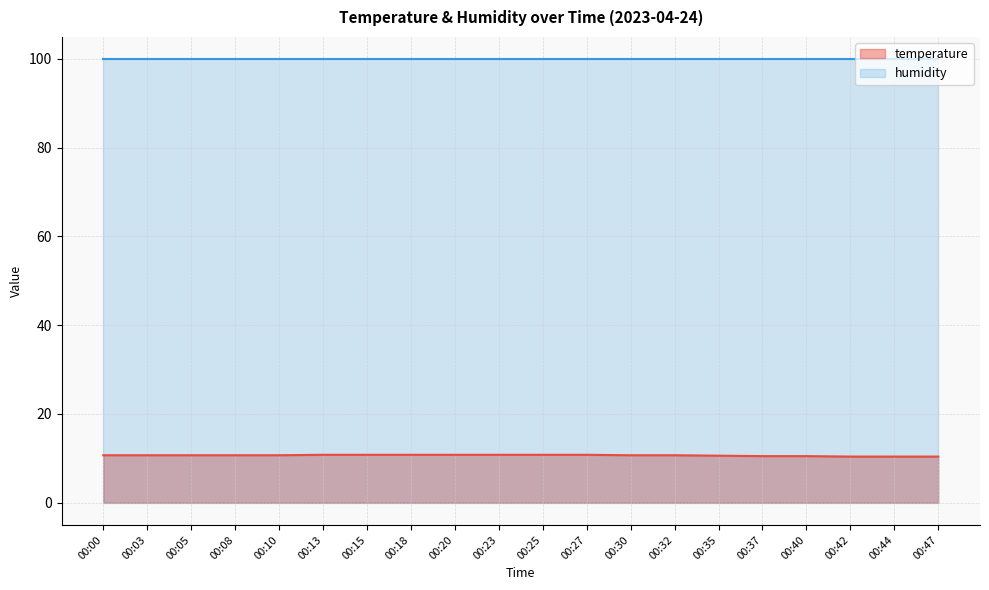

What is the maximum value shown in the chart?

99.9